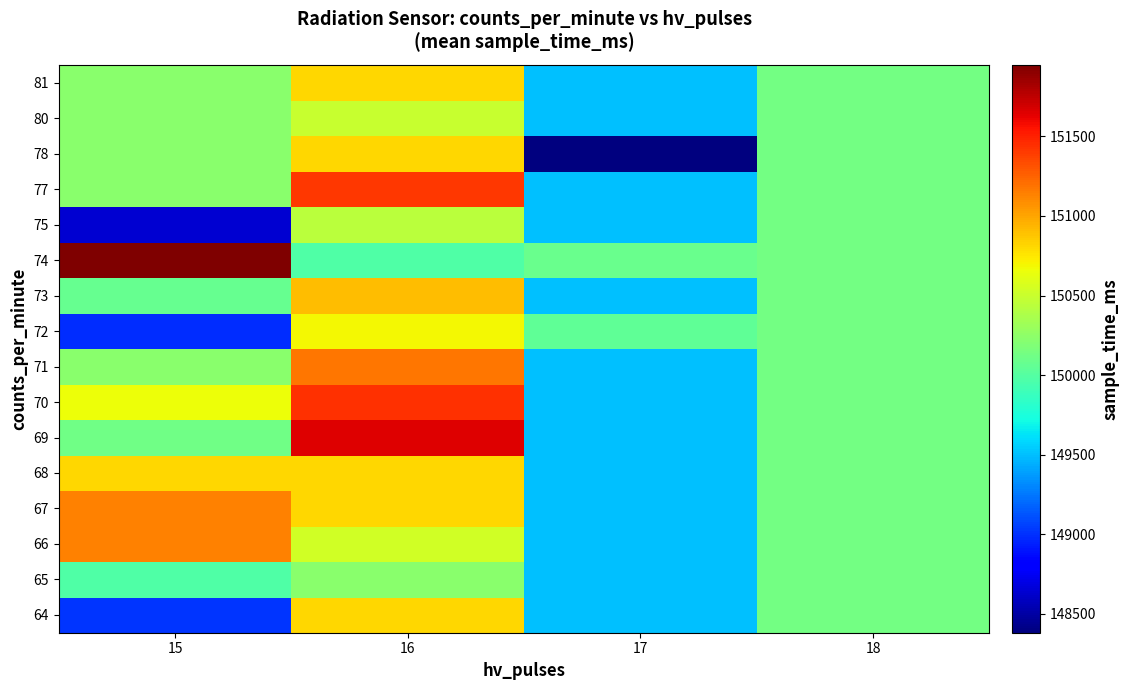

Which has a higher value, 15 or 16?

16